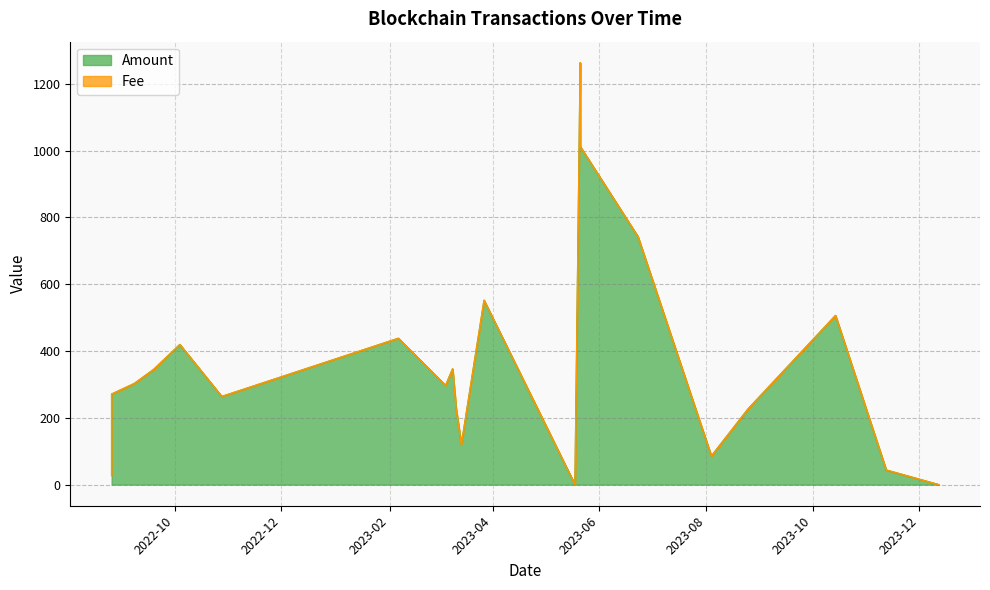

Reading left to right, what are all the values shown in this chart?

2022-08-26=27.7	2022-08-26=249.5	2022-08-26=270.9	2022-09-08=302.7	2022-09-19=344.6	2022-10-04=419.3	2022-10-28=263.8	2023-02-06=438.0	2023-03-05=297.0	2023-03-09=346.4	2023-03-11=227.6	2023-03-14=119.5	2023-03-27=551.7	2023-05-18=0.0	2023-05-21=1262.6	2023-05-21=1012.1	2023-06-23=742.6	2023-08-04=85.6	2023-08-25=226.6	2023-10-14=506.3	2023-11-12=43.6	2023-12-12=0.0